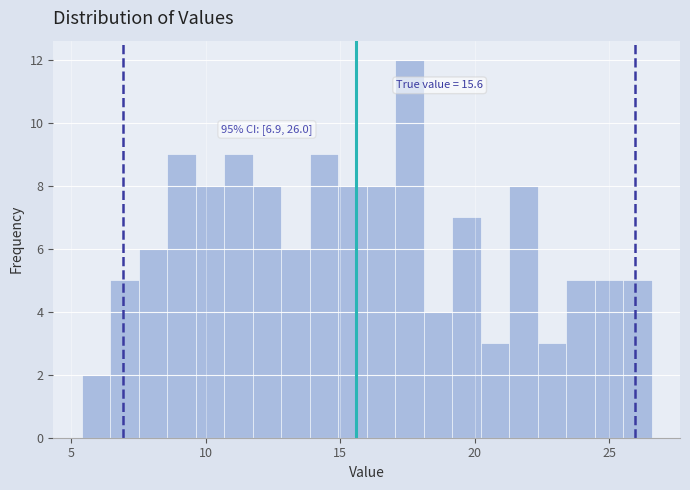

Around what value on the x-axis is the tallest bar? Give the approximate position of its centre, as read against the axis.

17.5